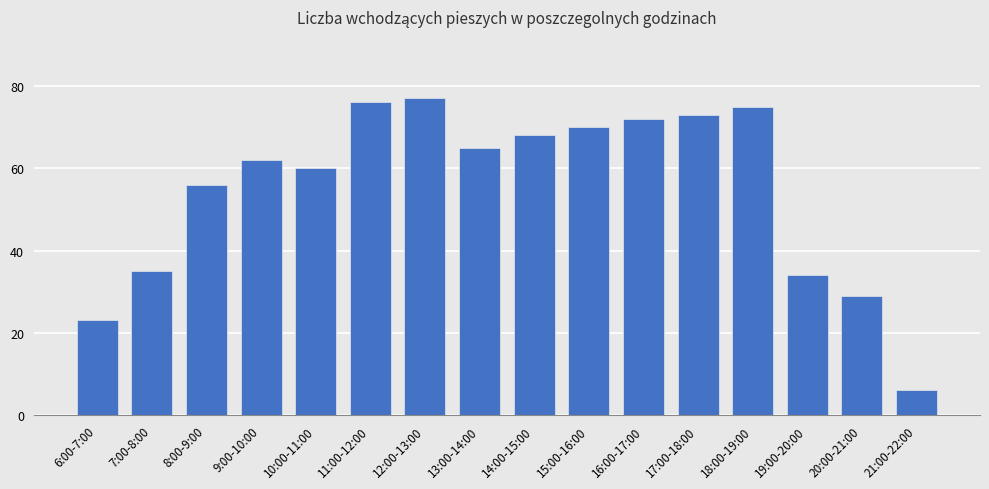

Rank the categories by value from lowest to highest.

21:00-22:00, 6:00-7:00, 20:00-21:00, 19:00-20:00, 7:00-8:00, 8:00-9:00, 10:00-11:00, 9:00-10:00, 13:00-14:00, 14:00-15:00, 15:00-16:00, 16:00-17:00, 17:00-18:00, 18:00-19:00, 11:00-12:00, 12:00-13:00